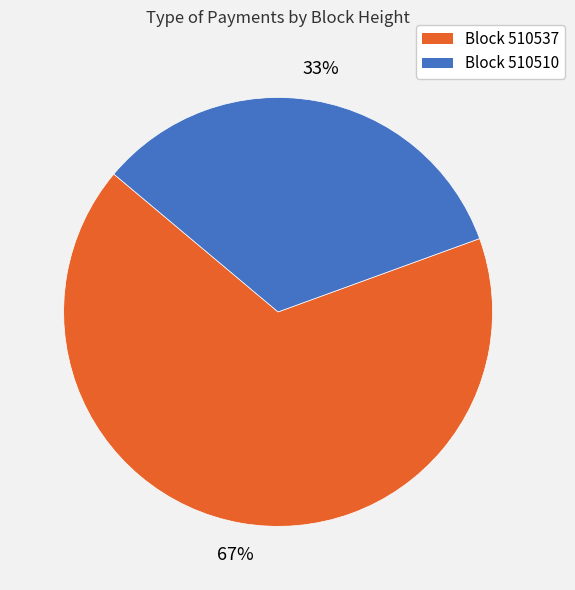

What is the largest slice in the pie chart?

Block 510537